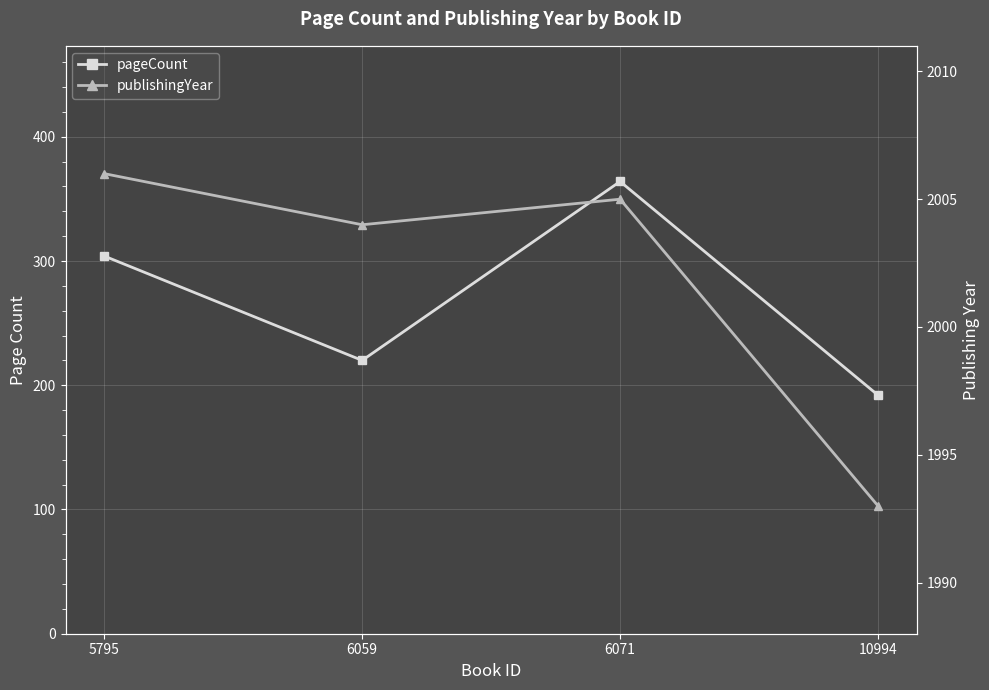

What is the lowest value of the publishingYear series?

1993